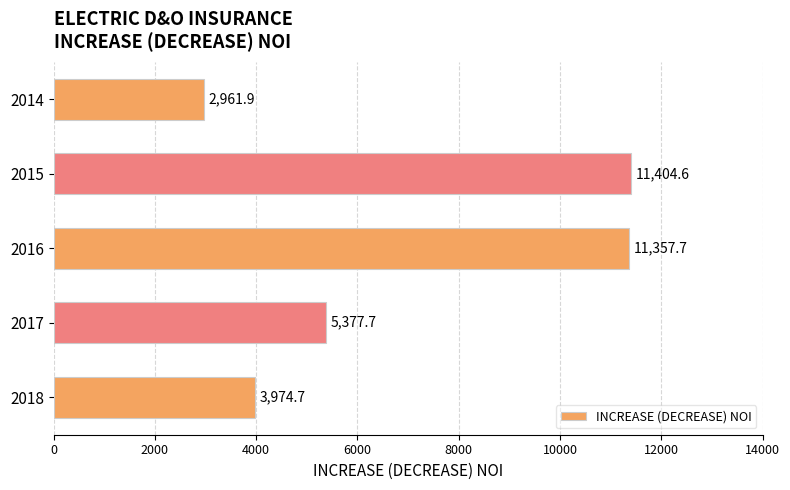

Reading bottom to top, extract all data points from this chart.

2018=3974.7	2017=5377.7	2016=11357.7	2015=11404.6	2014=2961.9